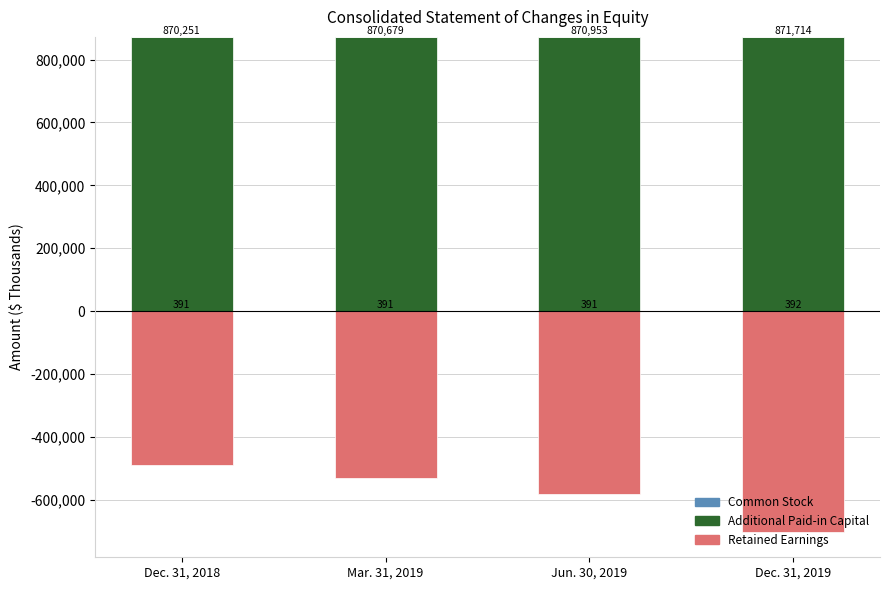

What is the label of the 4th bar from the right?

Dec. 31, 2018